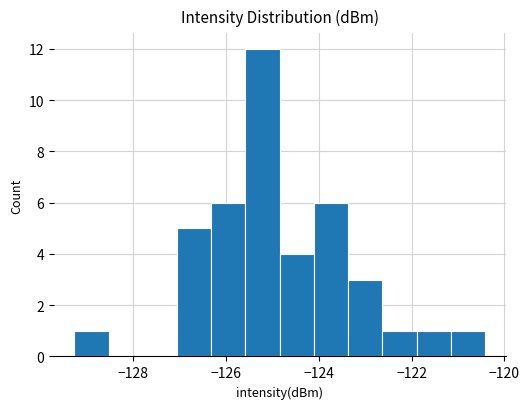

Read against the x-axis, roughly where is the centre of the tallest bar?

-125.2